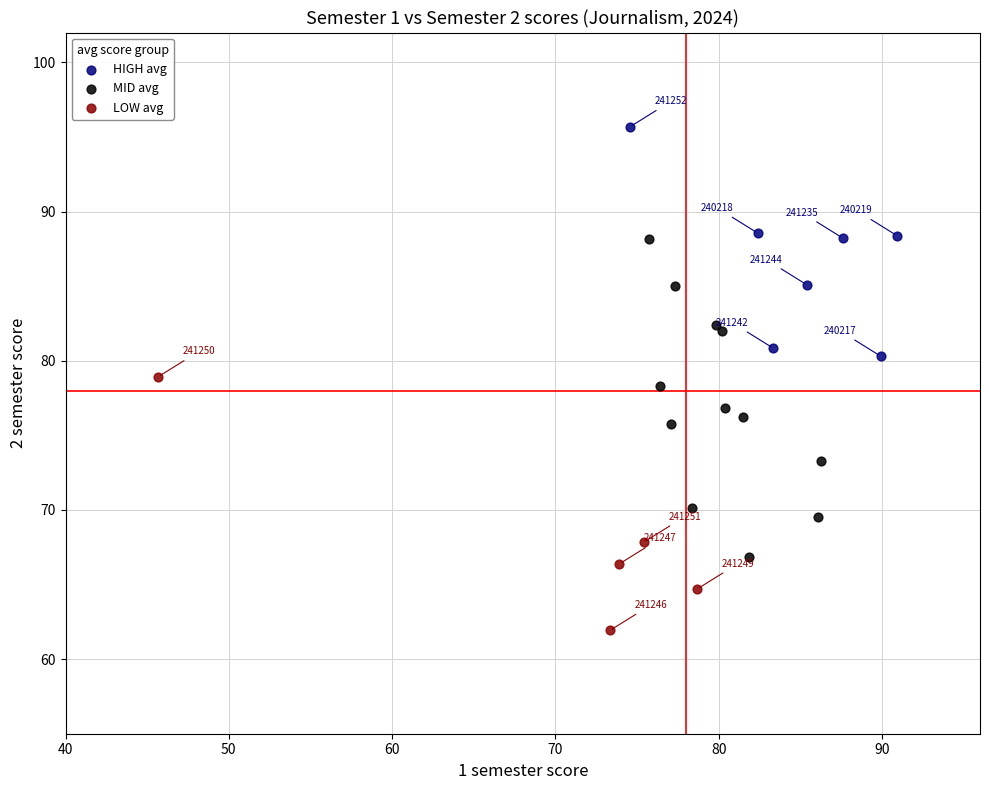

Which series reaches the maximum Y coordinate?

HIGH avg